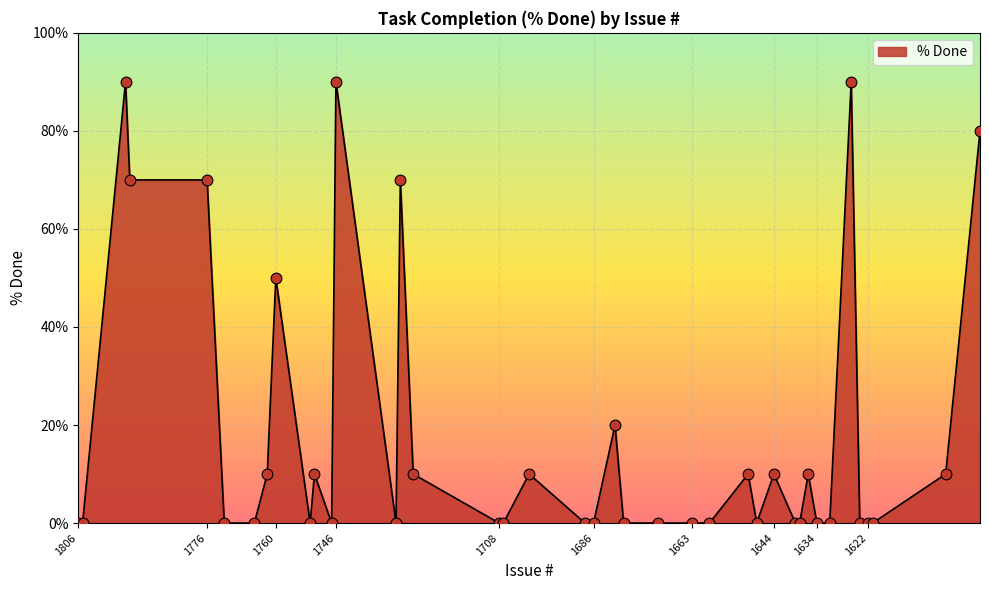

Between 1624 and 1795, which is larger?

1795